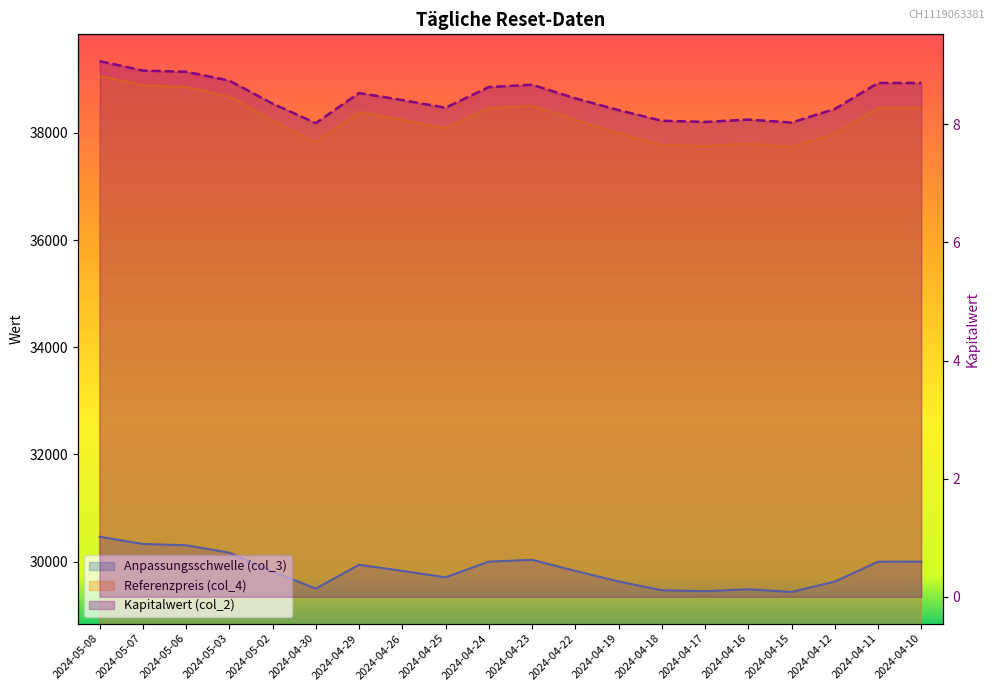

What is the difference between the Anpassungsschwelle (col_3) values at 2024-04-18 and 2024-04-23?

568.1